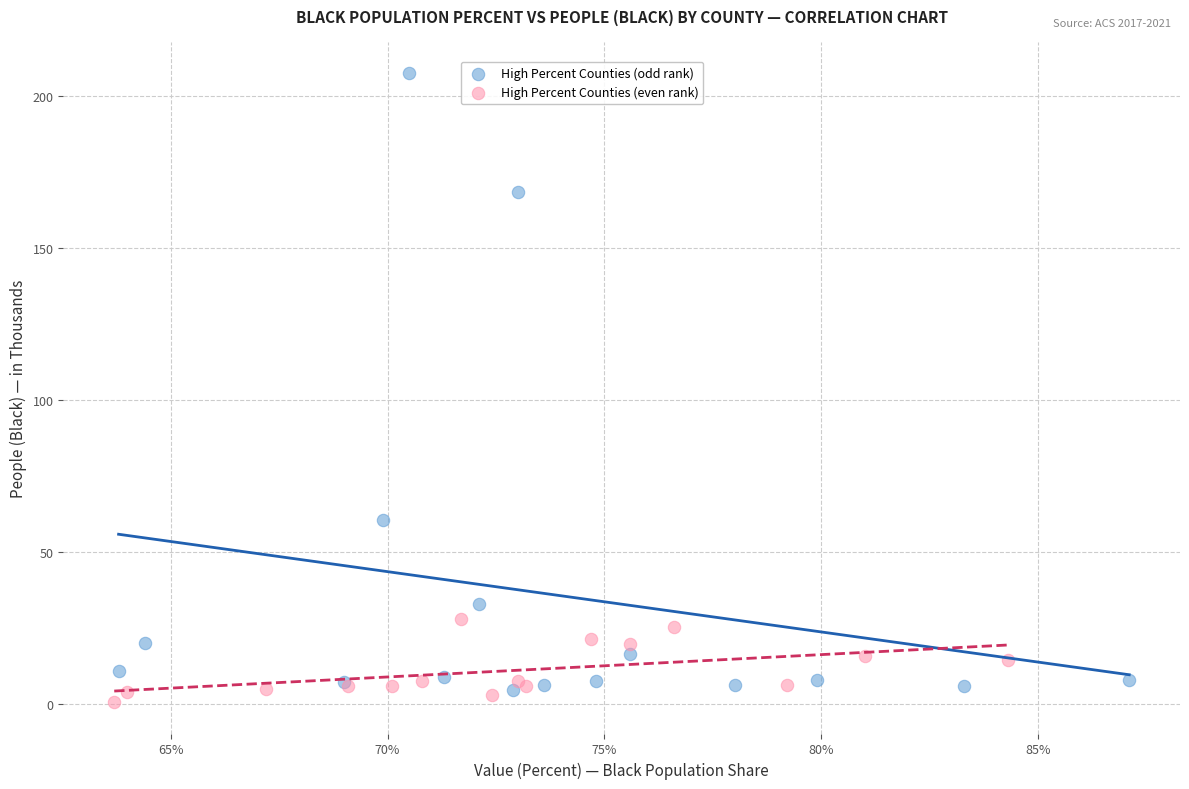

Which series has the largest Y range (max minus min)?

High Percent Counties (odd rank)